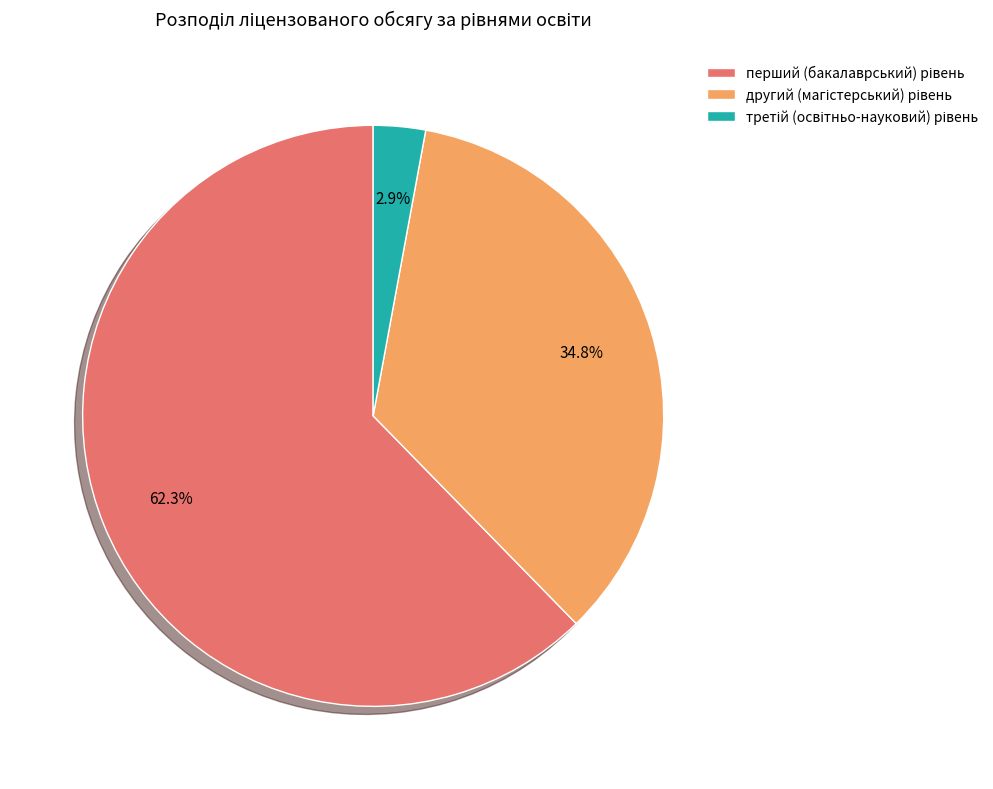

Is there a majority slice in this chart?

Yes